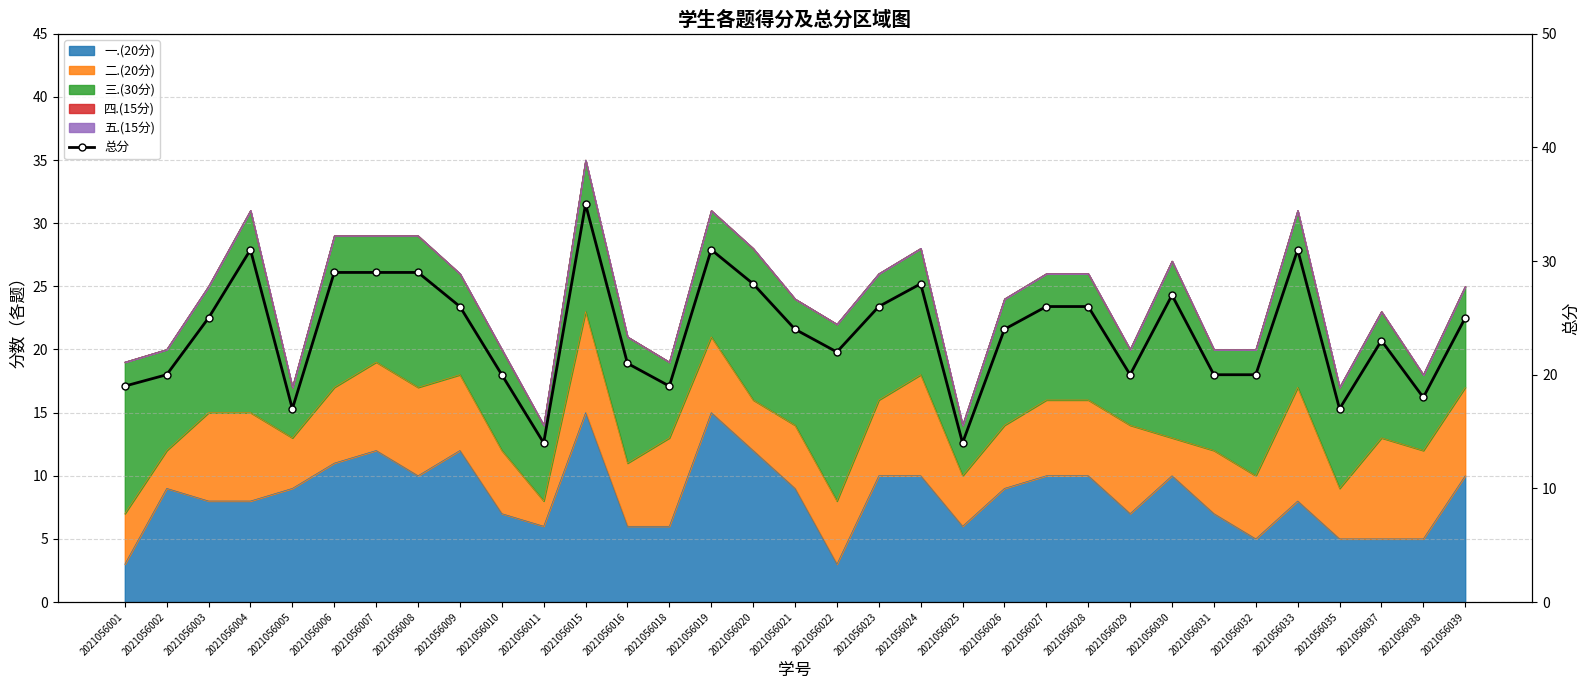

The value at 2021056019 is 14. True or false?

False